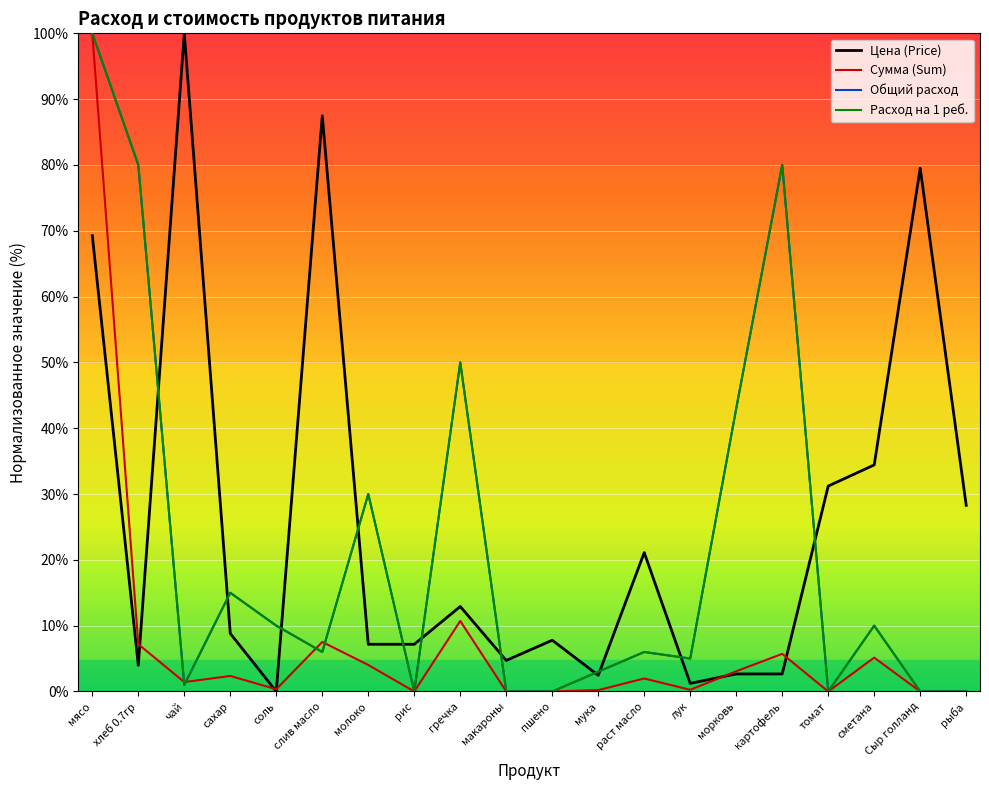

At which category is the sum across all series the highest?

мясо